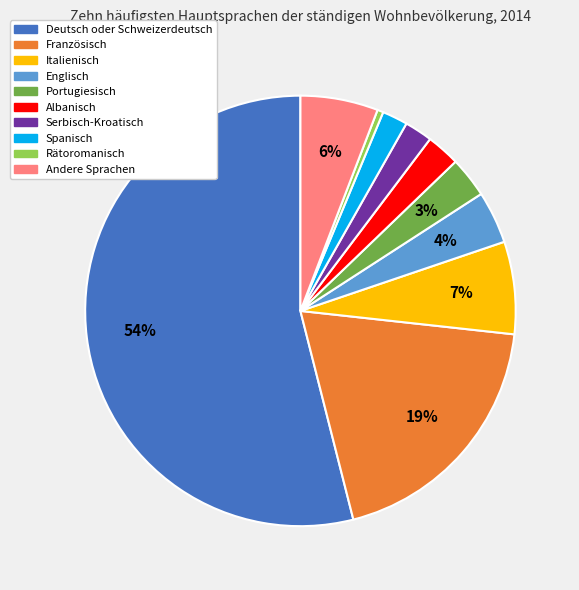

Which category has the smallest portion of the pie?

Rätoromanisch